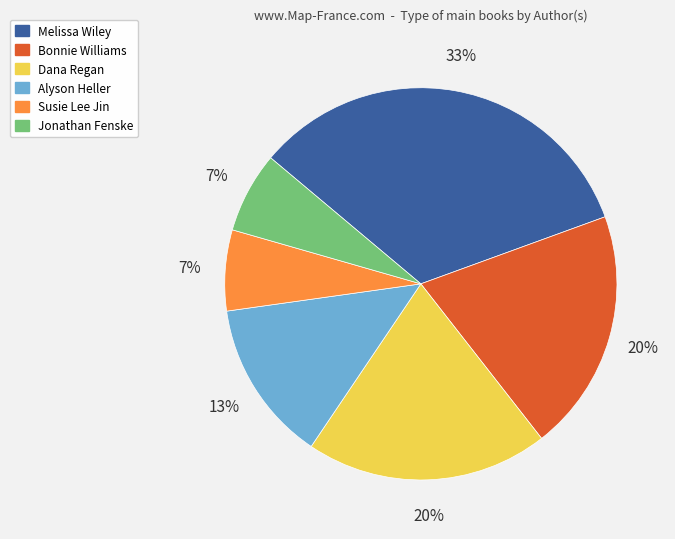

How many segments does this pie chart have?

6